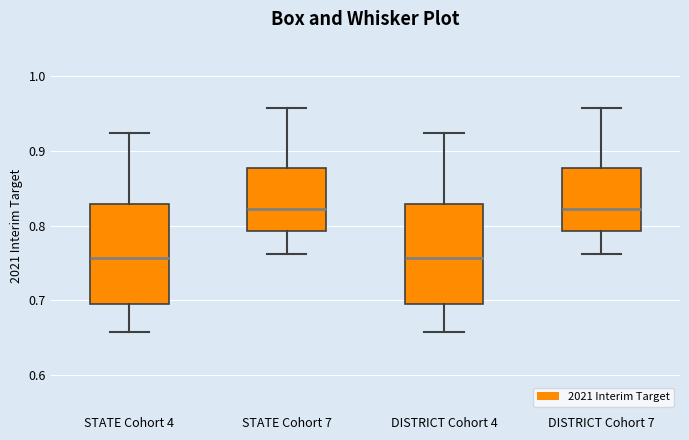

Where does the upper whisker of the box for DISTRICT Cohort 7 end on the y-axis? The values are not printed on the chart, so give them approximately, as read against the axis.

0.96